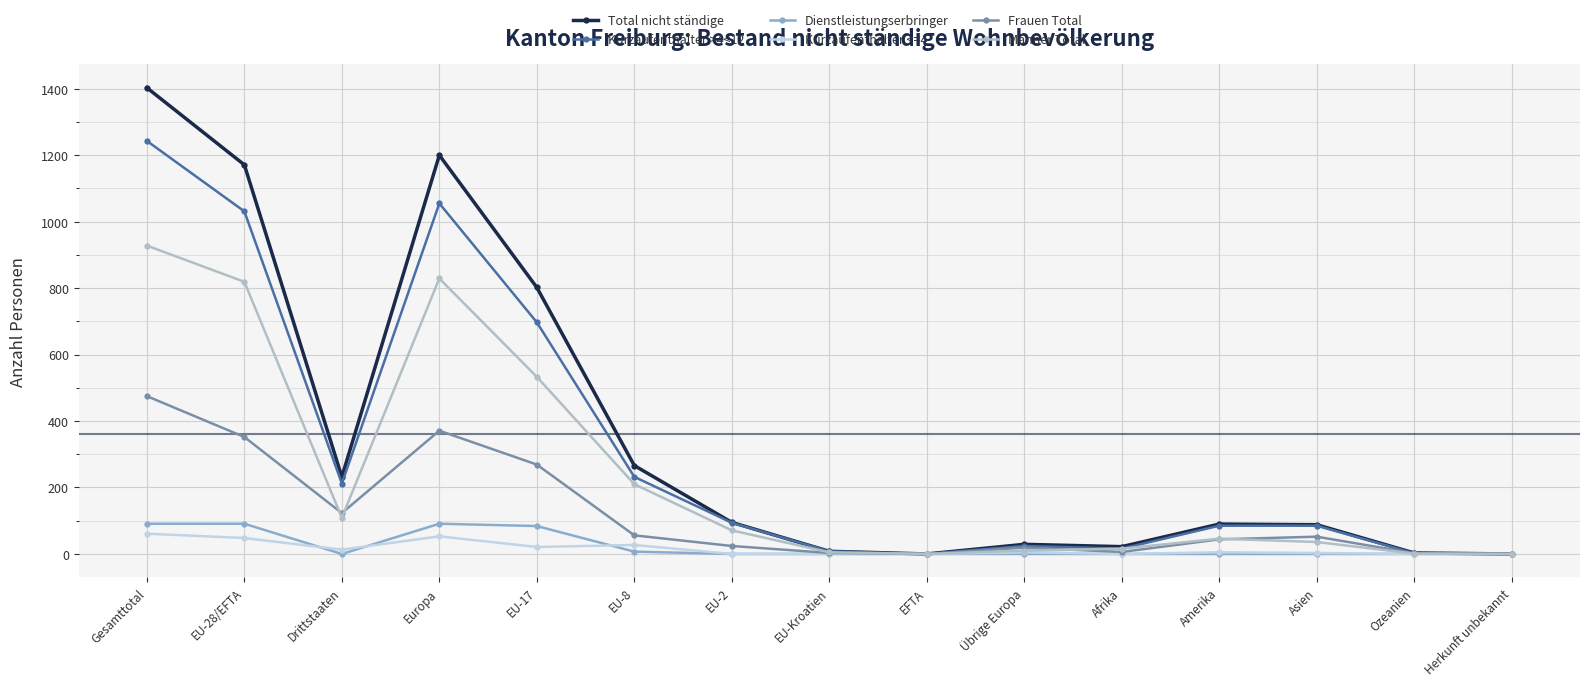

What is the value of the Dienstleistungserbringer point at the 6th from the left?

7